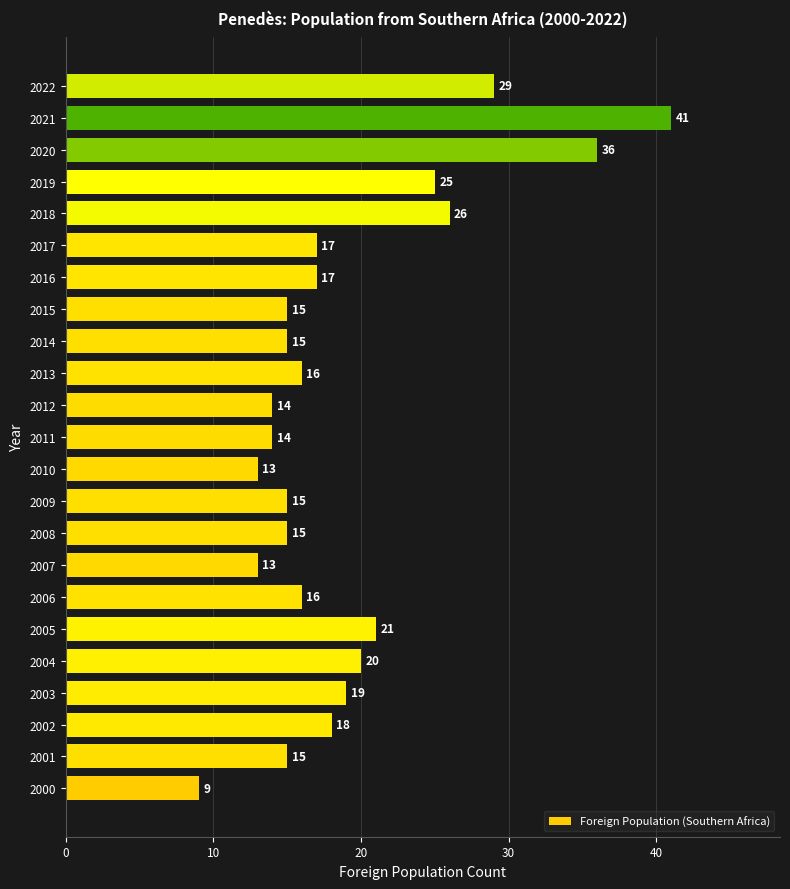

Which label corresponds to the largest value in the chart?

2021